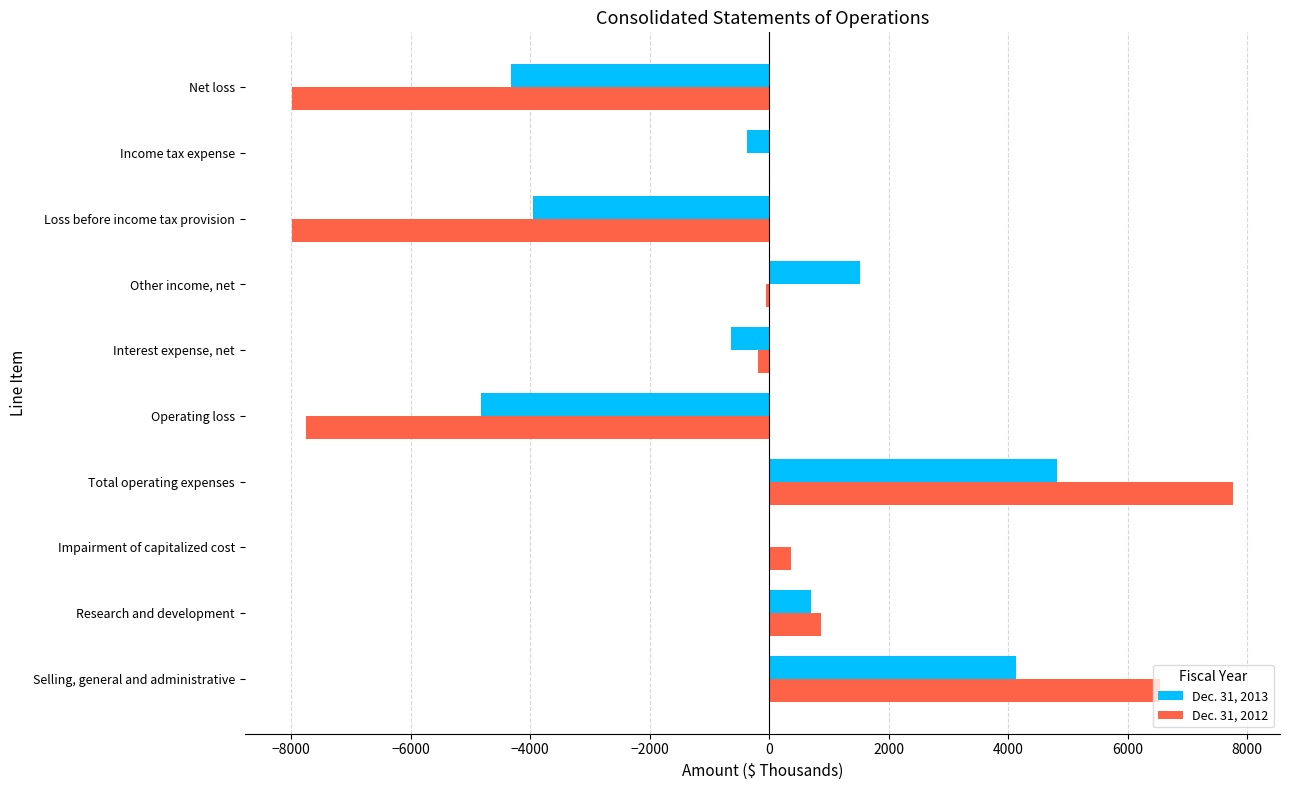

What is the sum of all Dec. 31, 2012 values?

-8461